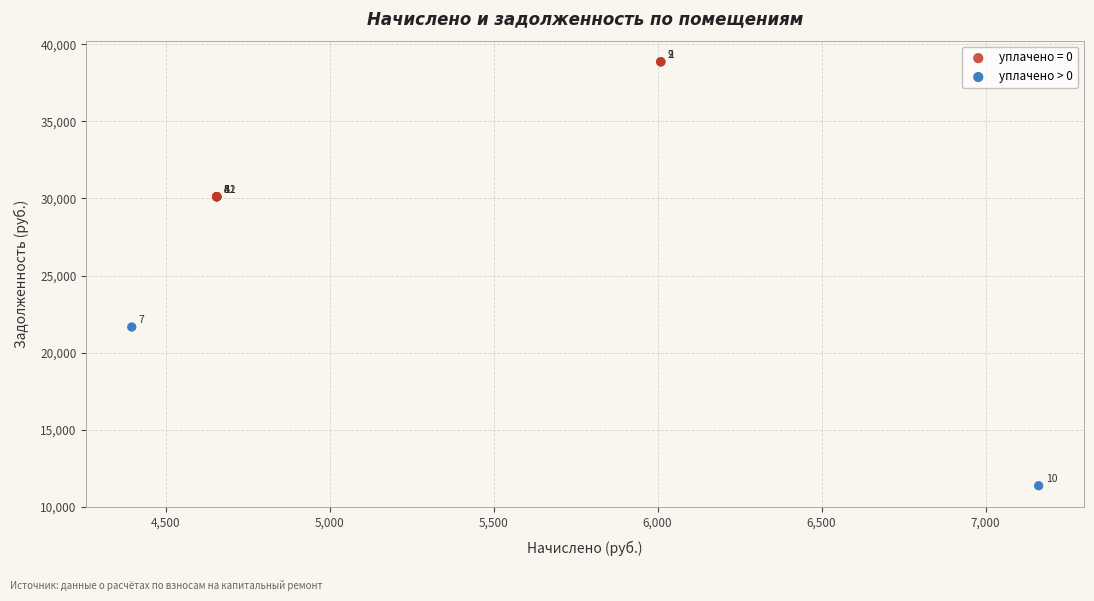

What are all the series names shown in the legend?

уплачено = 0, уплачено > 0